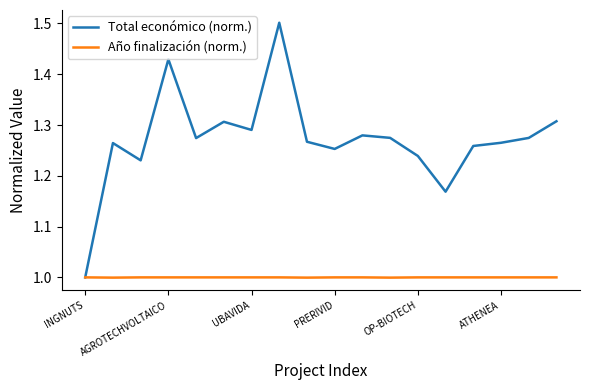

What is the smallest value displayed?

1.0